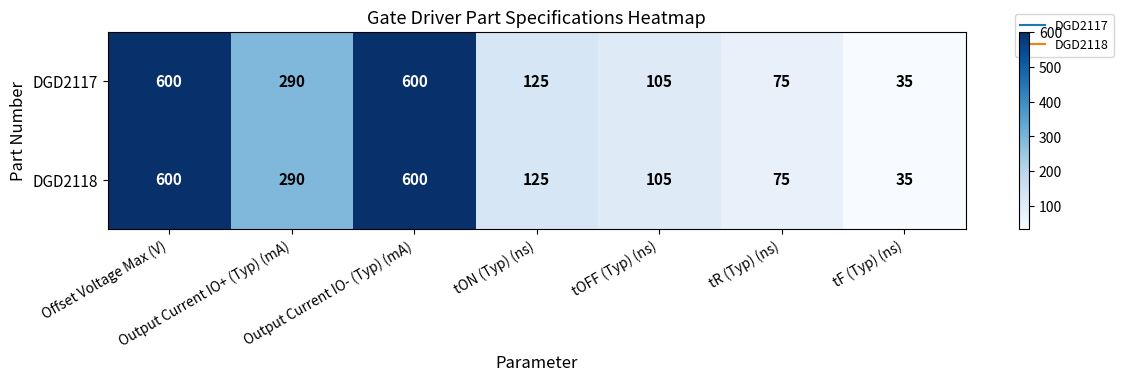

True or false: DGD2118 has a value of 125 at tON (Typ) (ns).

True